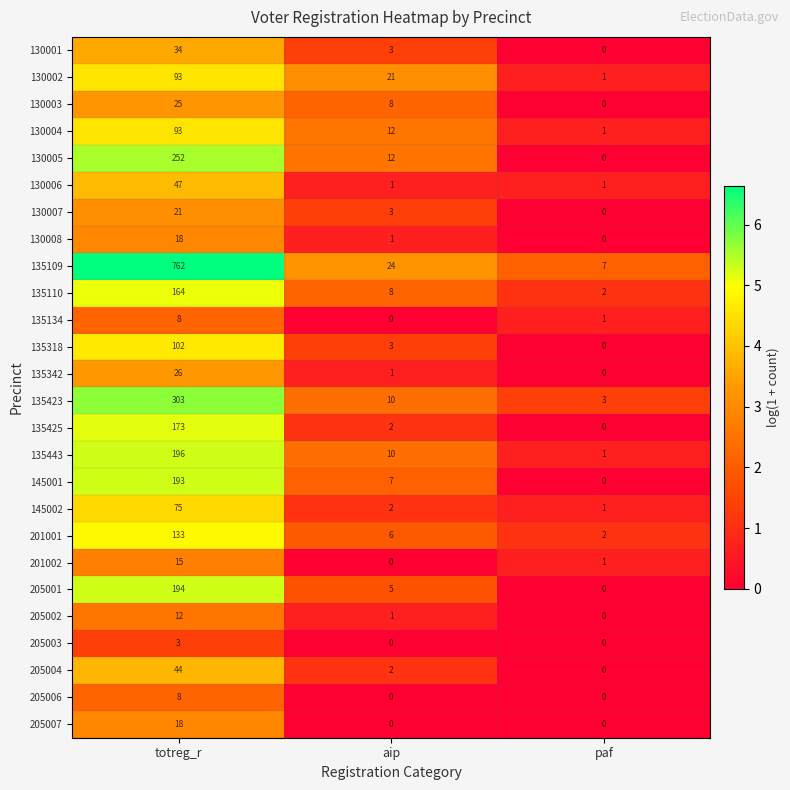

The value of 135425 at aip is 2. True or false?

True